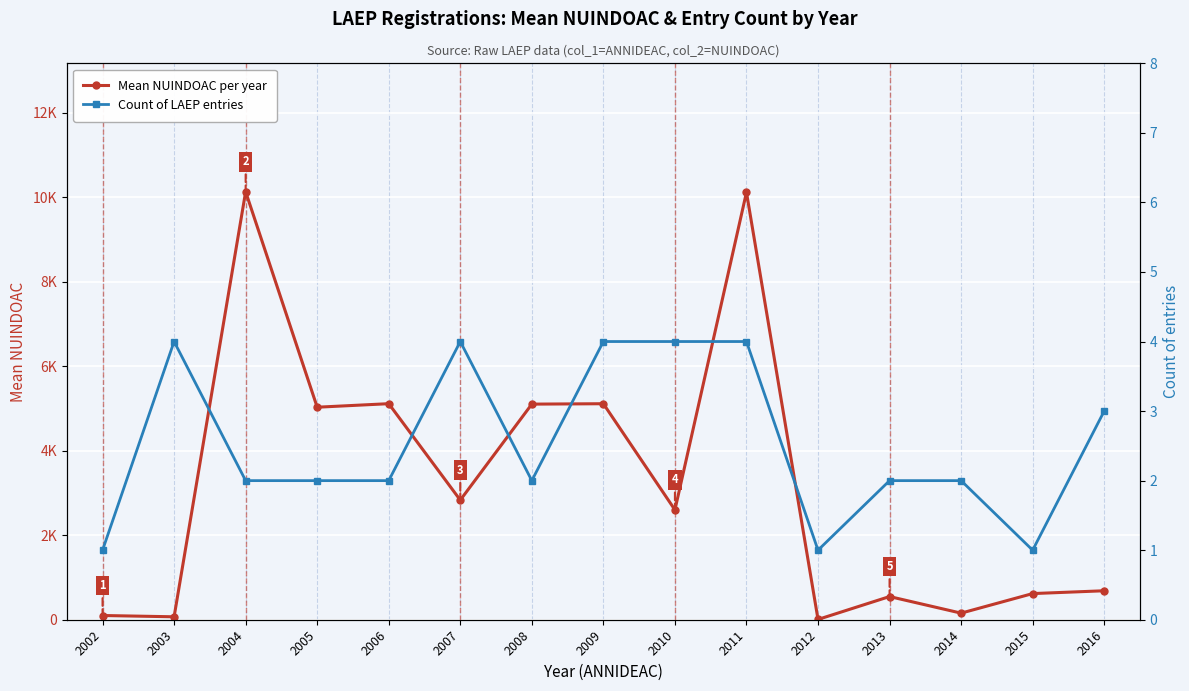

Reading right to left, extract all data points from this chart.

Mean NUINDOAC per year: 2016=685.7	2015=619.0	2014=156.0	2013=548.5	2012=7.0	2011=10116.2	2010=2600.0	2009=5112.5	2008=5103.0	2007=2831.2	2006=5113.5	2005=5030.0	2004=10130.0	2003=69.5	2002=100.0
Count of LAEP entries: 2016=3.0	2015=1.0	2014=2.0	2013=2.0	2012=1.0	2011=4.0	2010=4.0	2009=4.0	2008=2.0	2007=4.0	2006=2.0	2005=2.0	2004=2.0	2003=4.0	2002=1.0